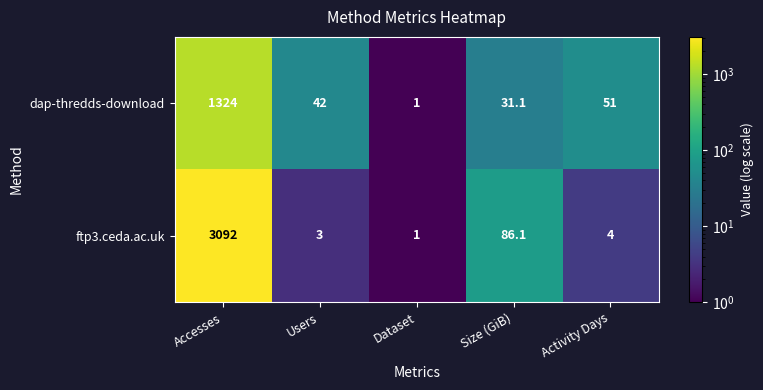

Reading left to right, list all the values displayed in this chart.

dap-thredds-download: Accesses=1324.0	Users=42.0	Dataset=1.0	Size (GiB)=31.1	Activity Days=51.0
ftp3.ceda.ac.uk: Accesses=3092.0	Users=3.0	Dataset=1.0	Size (GiB)=86.1	Activity Days=4.0